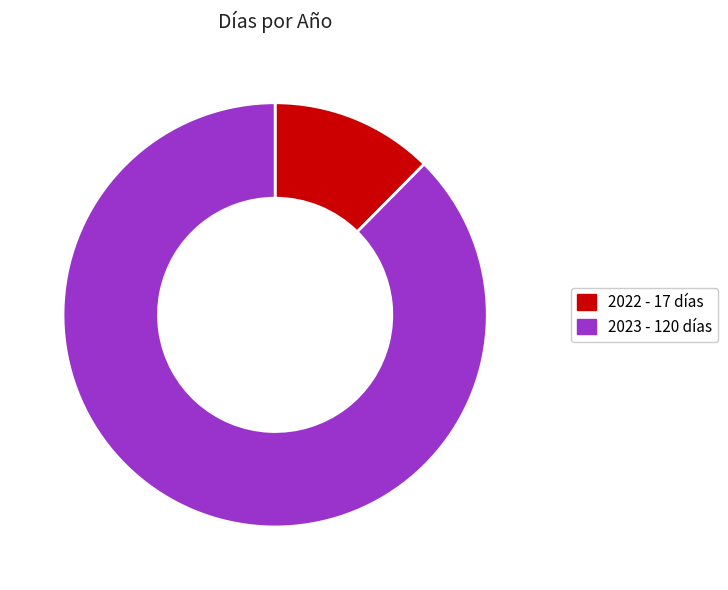

Is it true that 2023 is 88% of the pie?

True